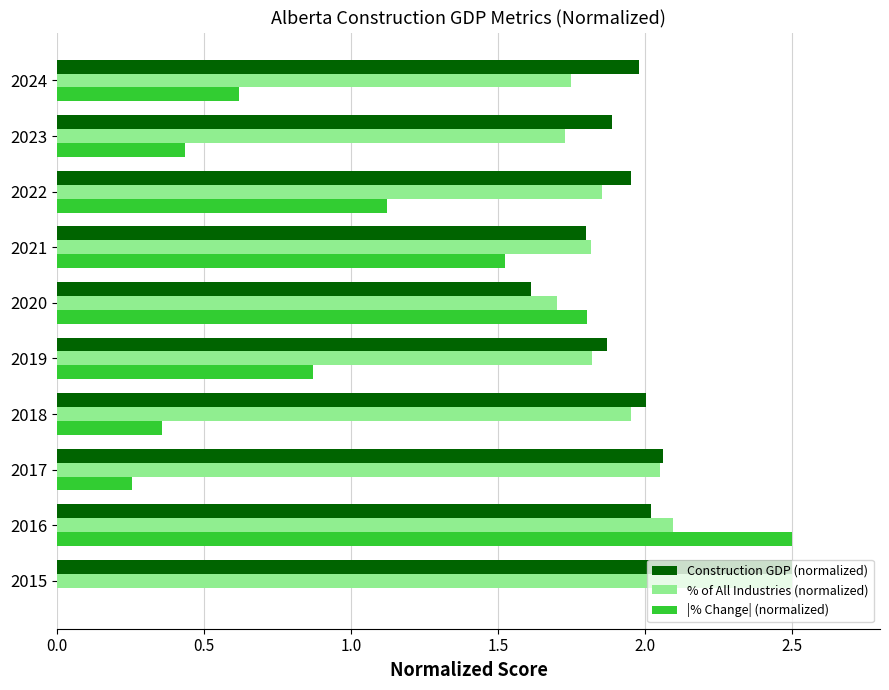

True or false: Construction GDP (normalized) has a value of 4.0 at 2015.

False